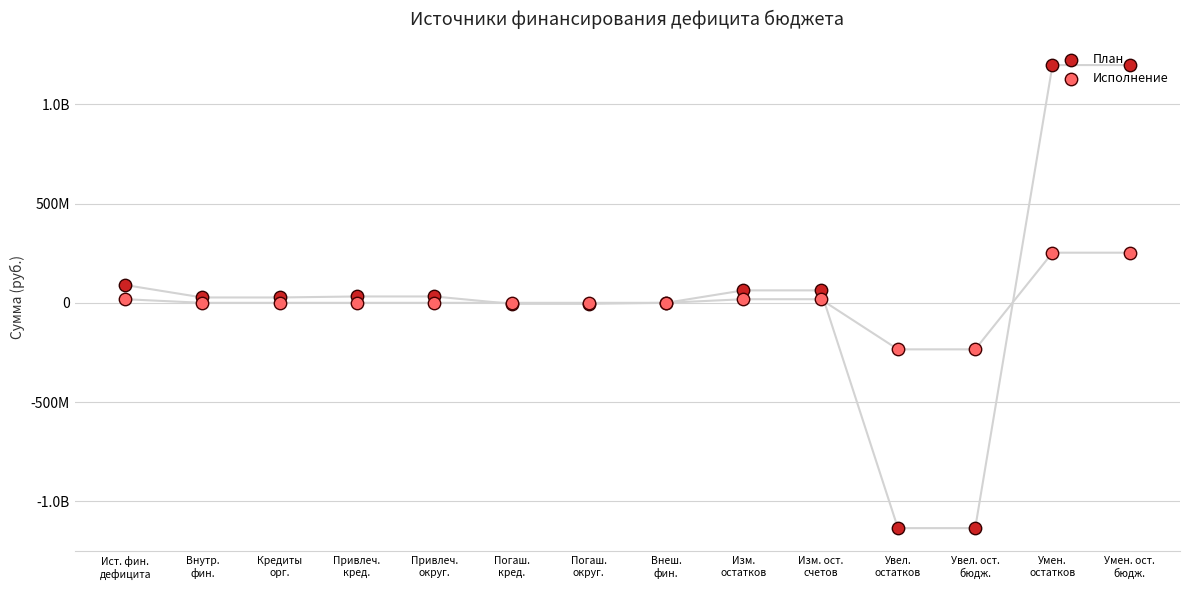

What is the total value across all series at Погаш.
кред.?

-5023104.5